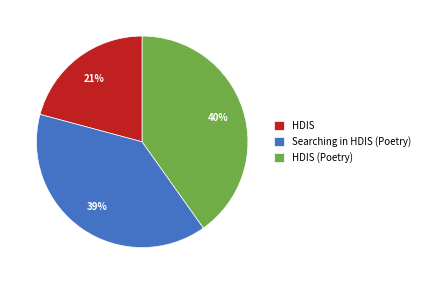

How many segments does this pie chart have?

3